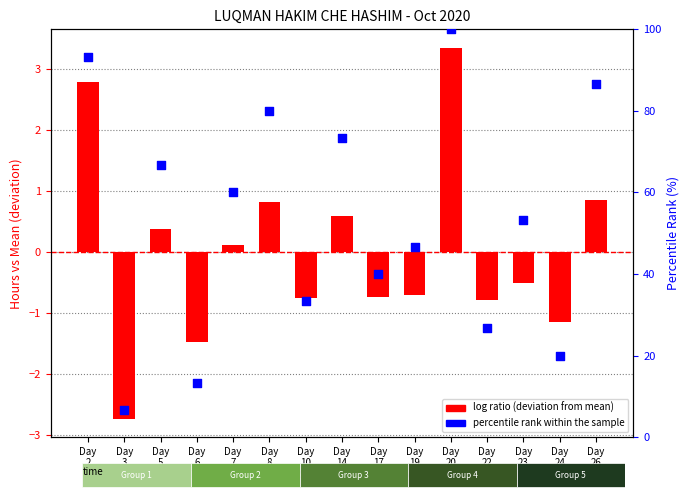

Approximately how many times larger is the value at Day
2
Fri compared to Day
17
Sat?

2.3